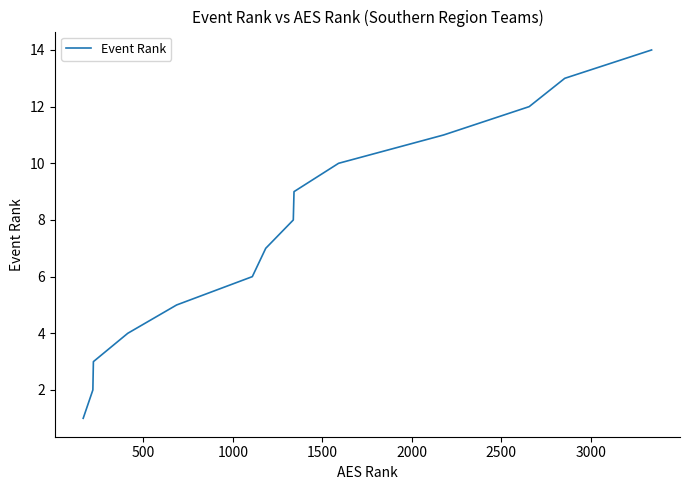

What is the greatest value displayed?

14